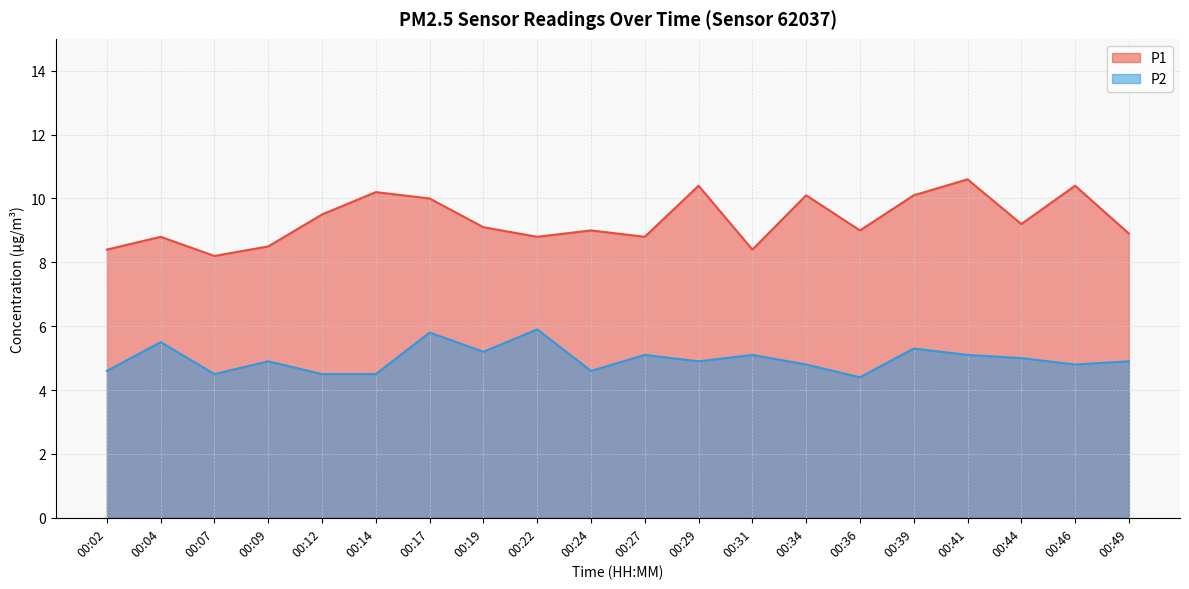

What is the value of the P2 point at the 13th from the left?

5.1